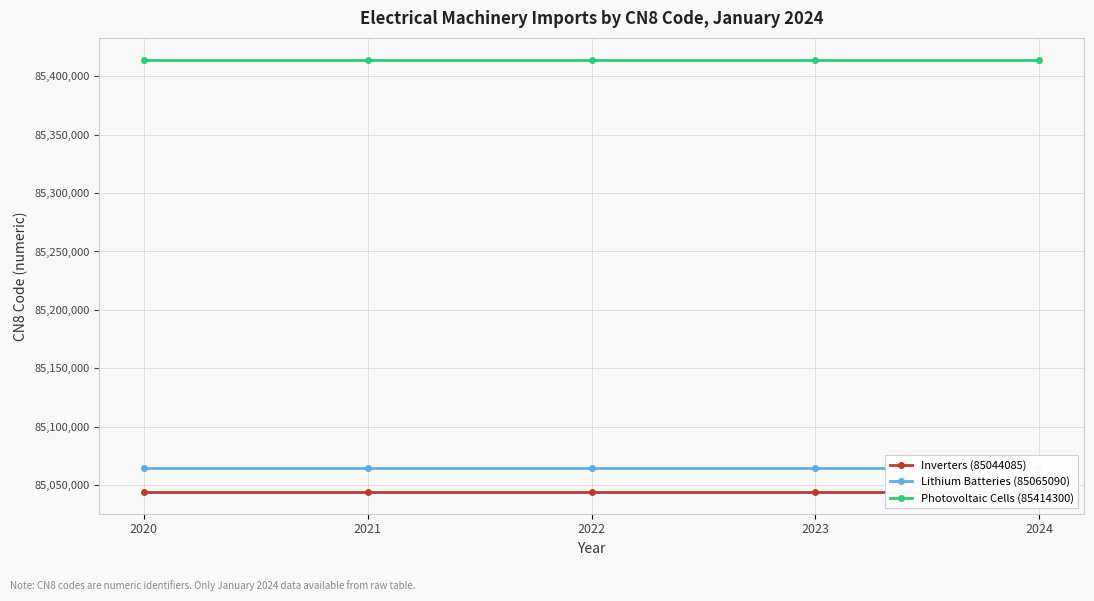

At which label is Photovoltaic Cells (85414300) closest to 85414300?

2020